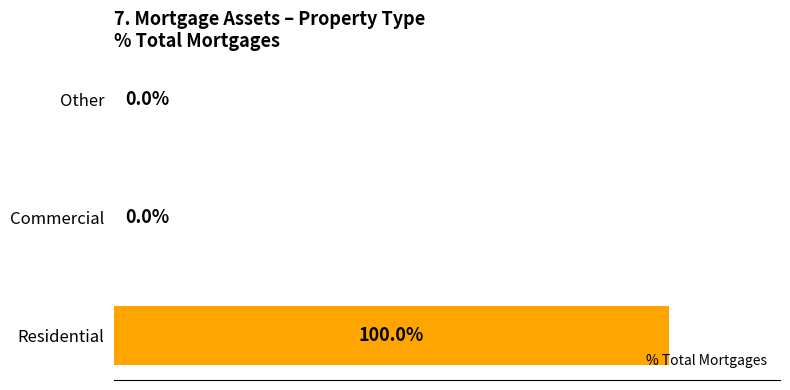

At which category does the chart reach its peak across all series?

Residential